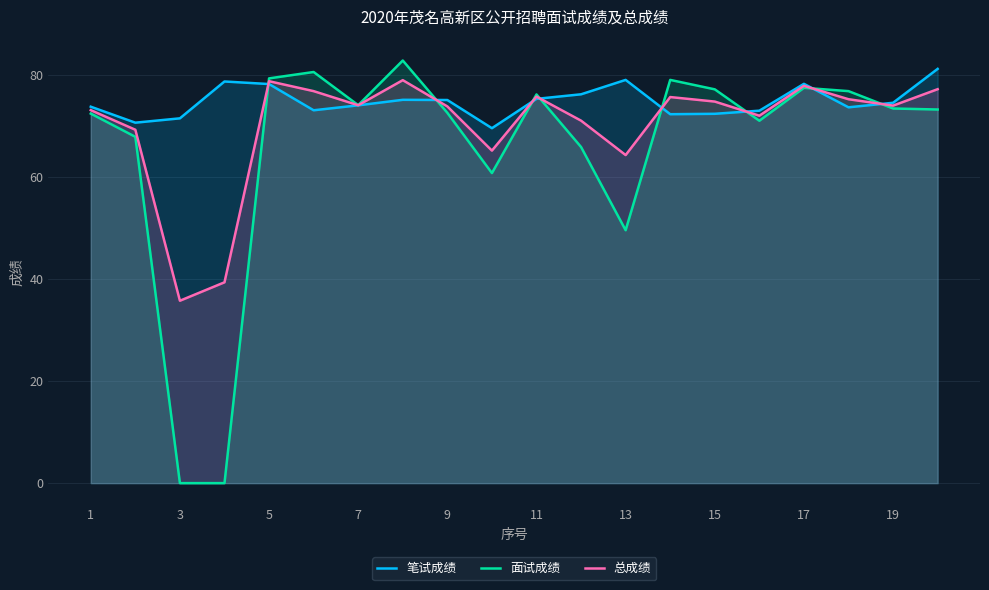

At which label does 总成绩 reach its minimum?

3